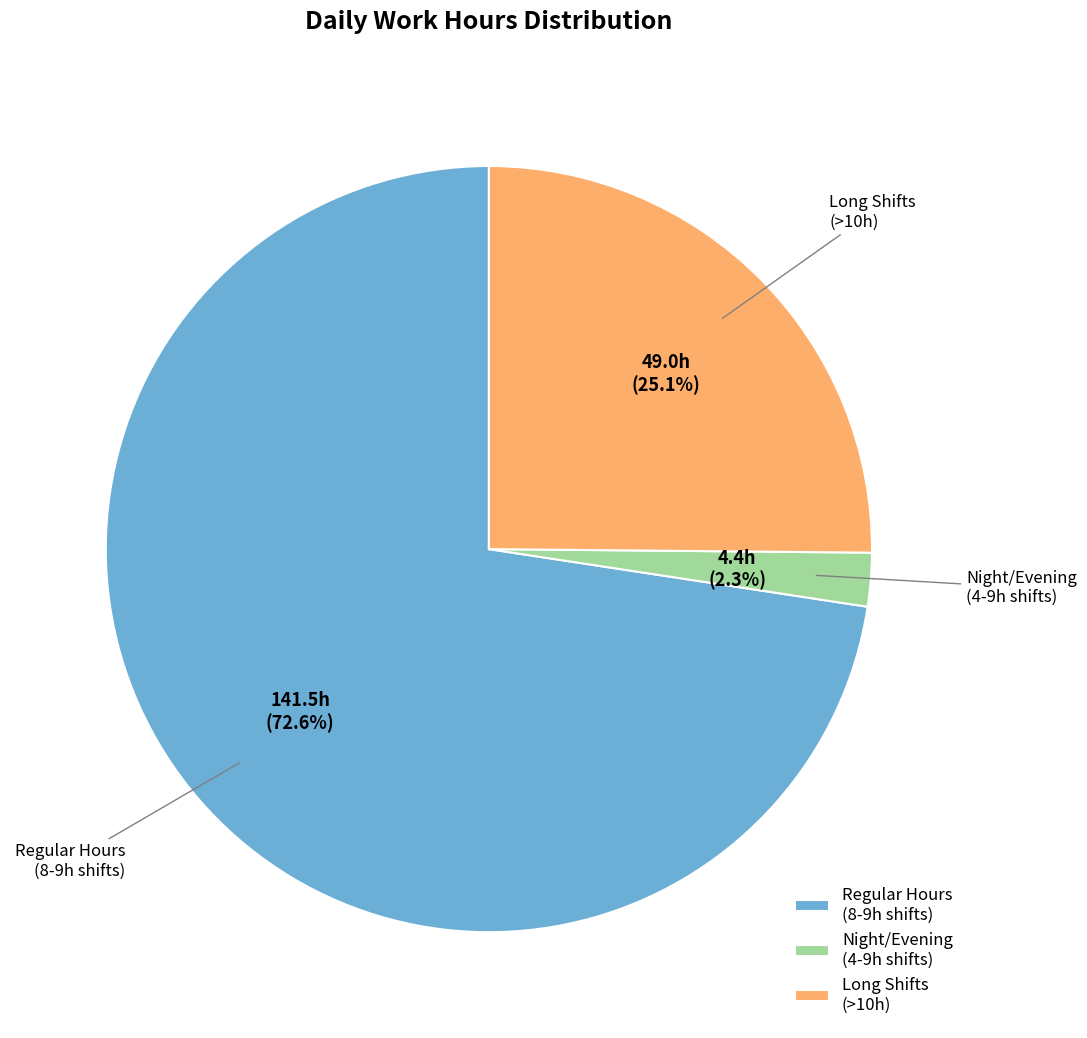

How many segments does this pie chart have?

3